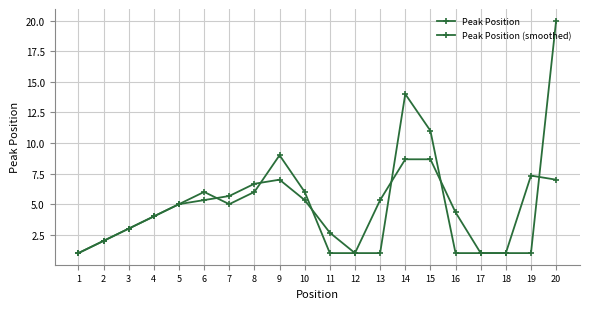

How many categories are shown in the chart?

20